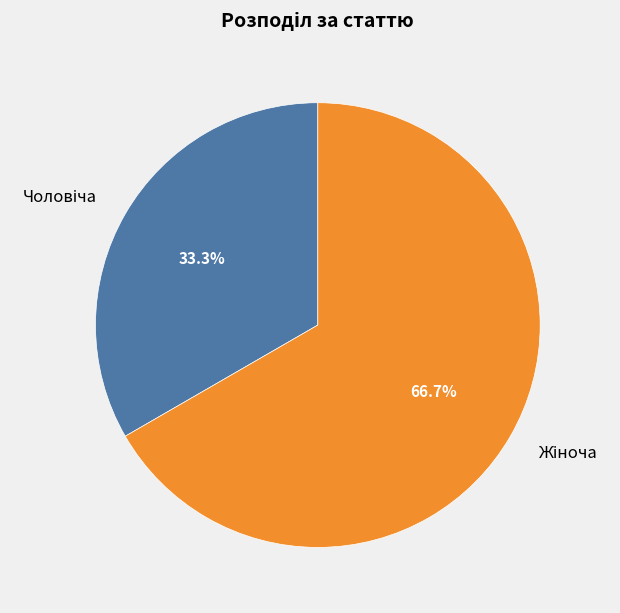

Is there any slice that represents more than half of the pie?

Yes